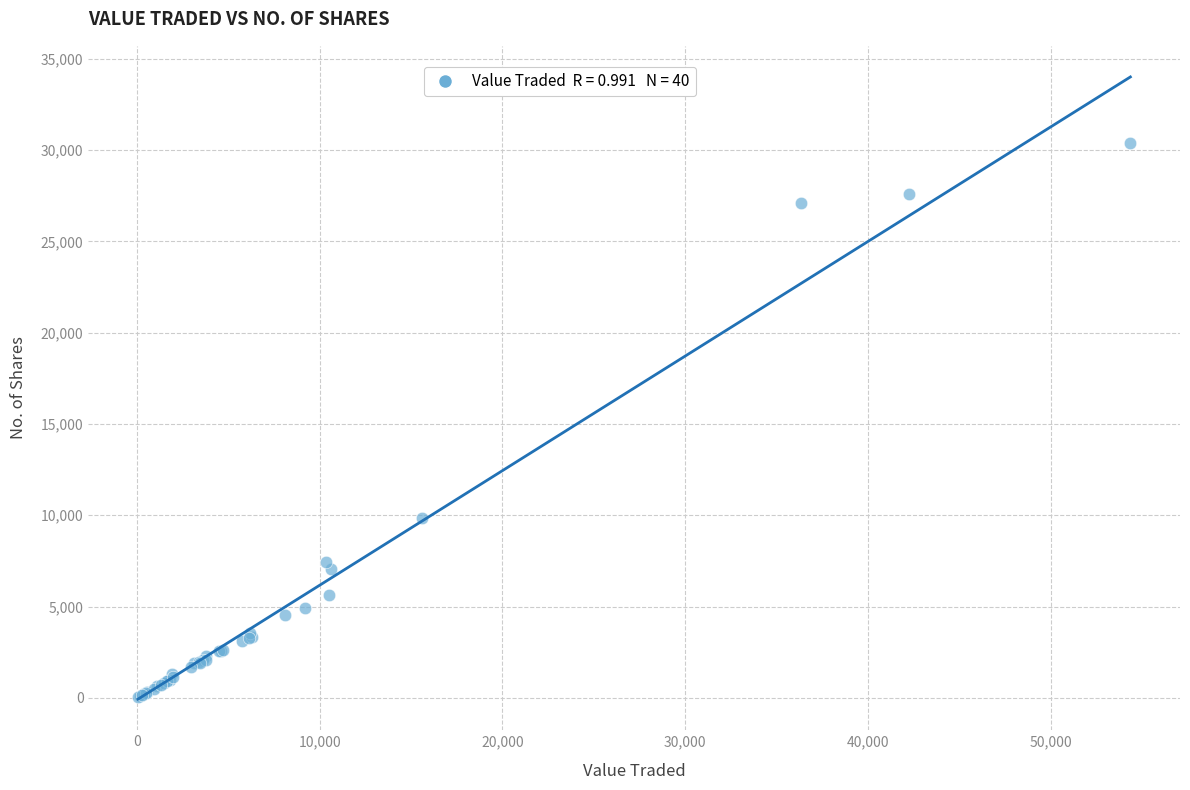

What Y value in the scatter plot is closest to 15210?

9823